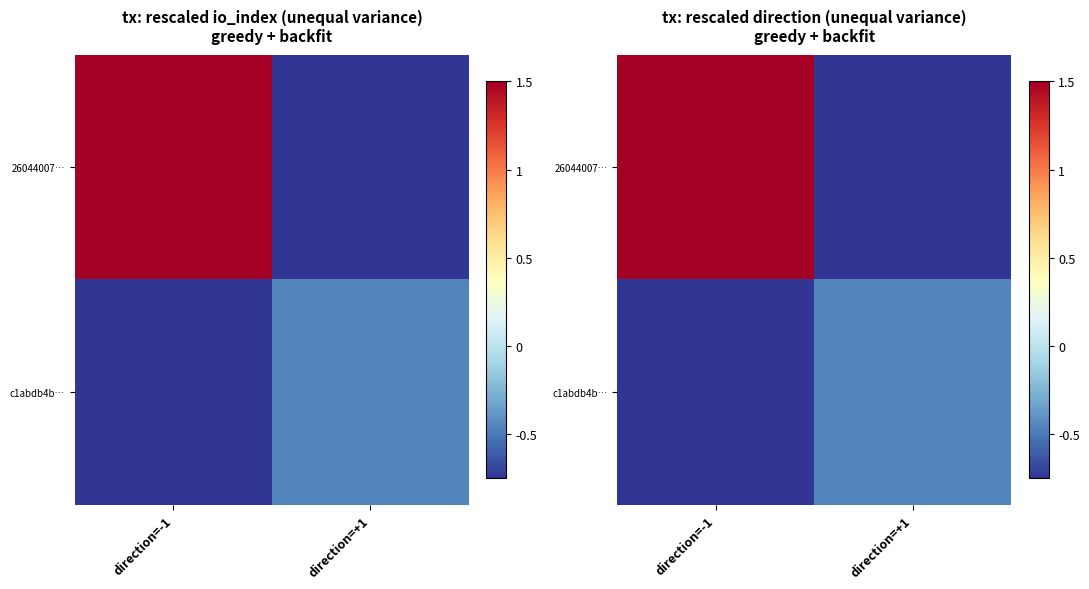

What is the difference between the maximum and minimum values in the 26044007… series?

2.2